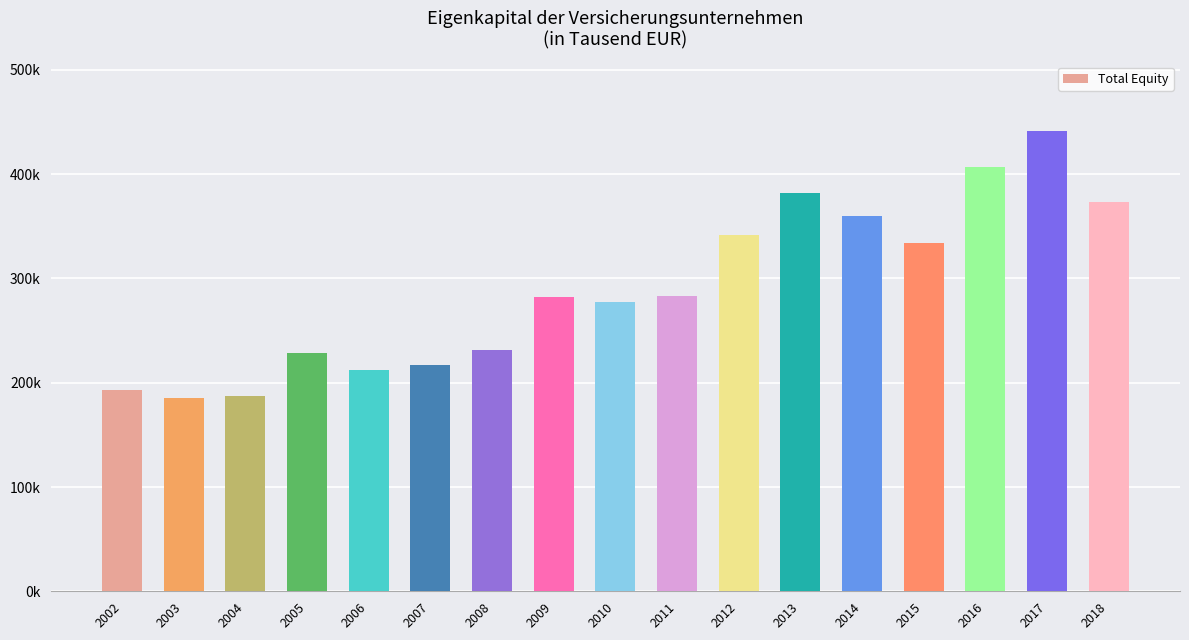

Are the bars horizontal?

No